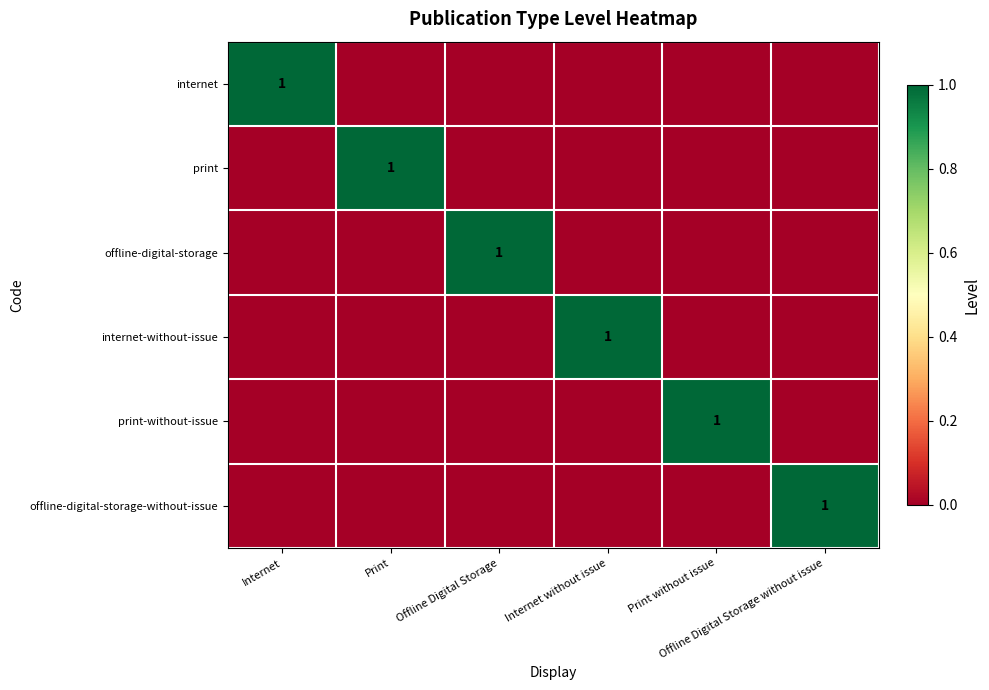

Rank the categories by internet value from lowest to highest.

Print, Offline Digital Storage, Internet without issue, Print without issue, Offline Digital Storage without issue, Internet